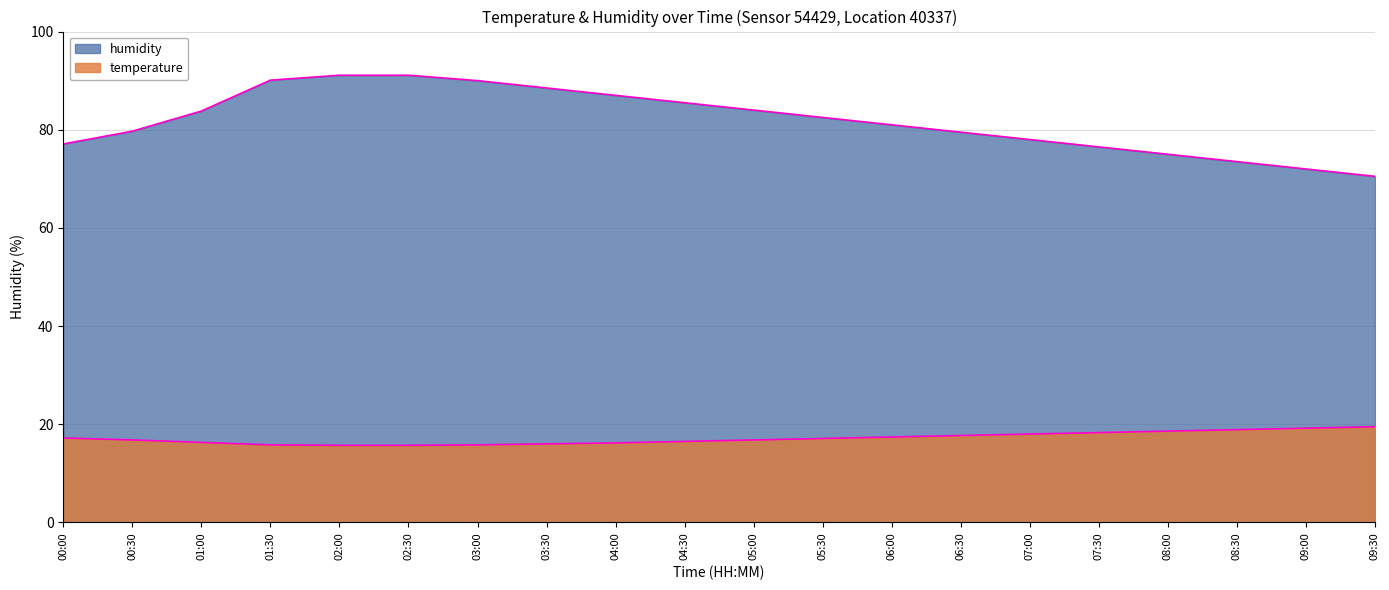

Is it true that humidity equals 49.2 at 02:30?

False